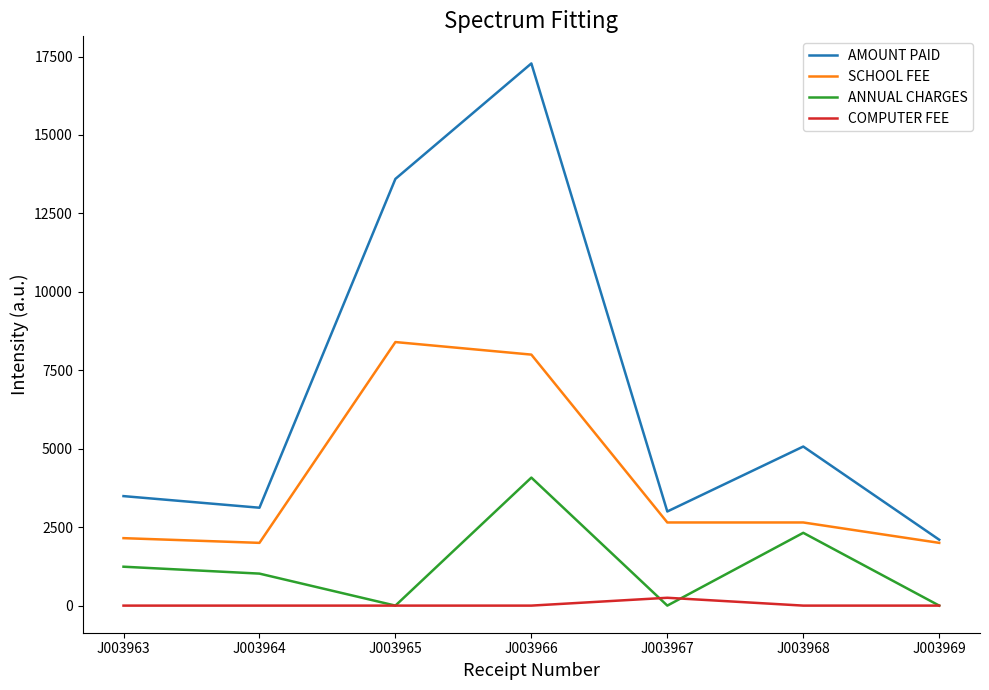

What are all the series names shown in the legend?

AMOUNT PAID, SCHOOL FEE, ANNUAL CHARGES, COMPUTER FEE